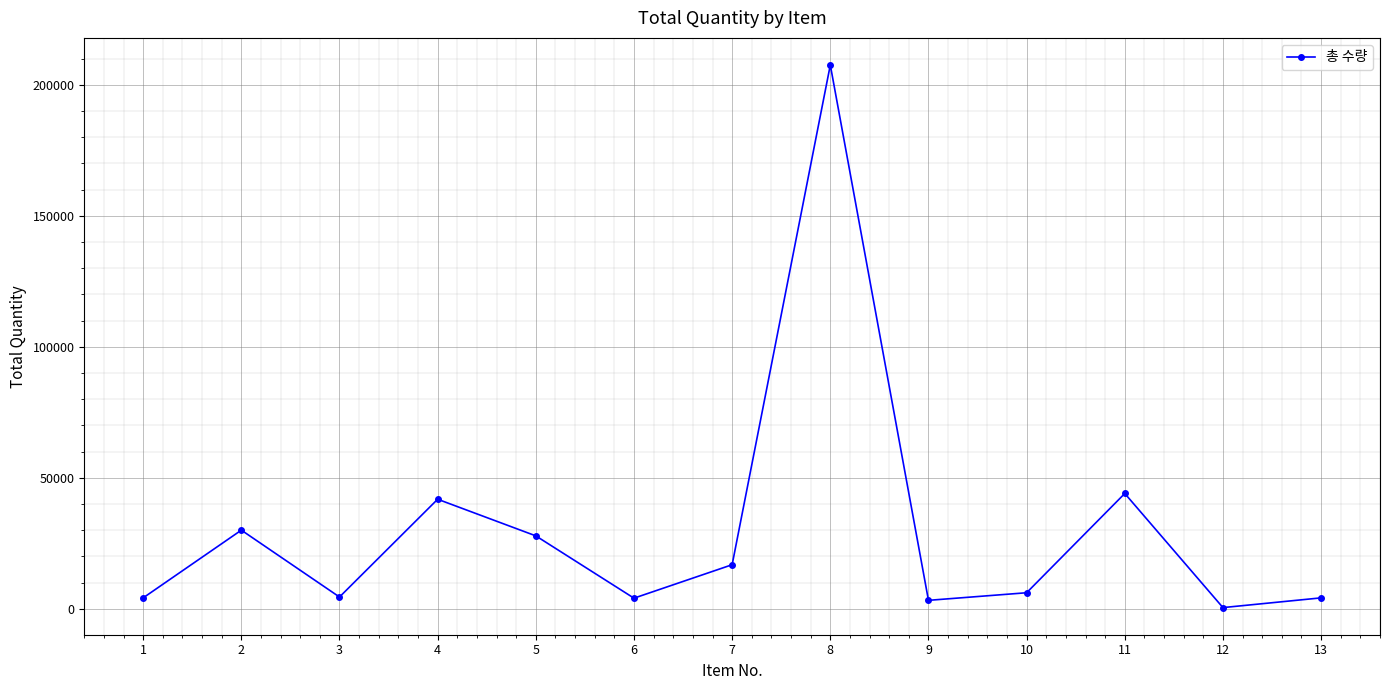

How many points are higher than both their immediate neighbors (excluding endpoints)?

4